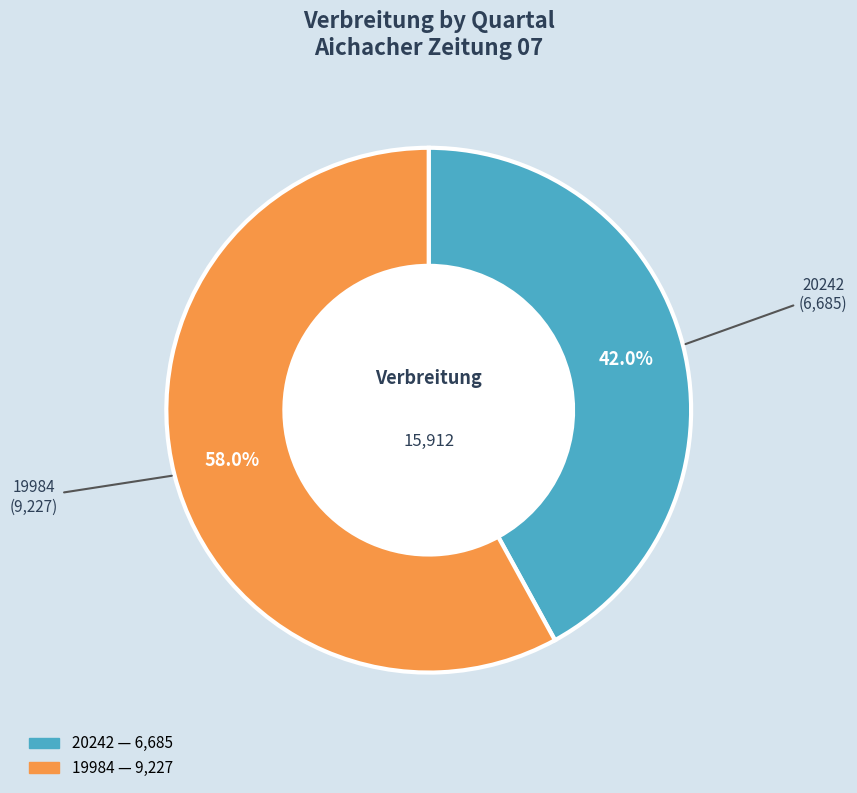

Rank the categories by value from highest to lowest.

19984, 20242